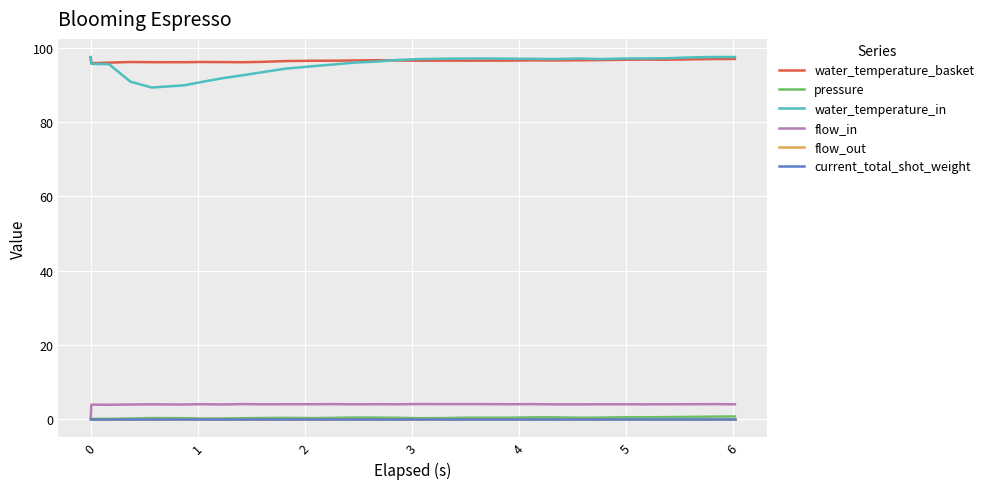

True or false: flow_in and water_temperature_in intersect in this chart.

False